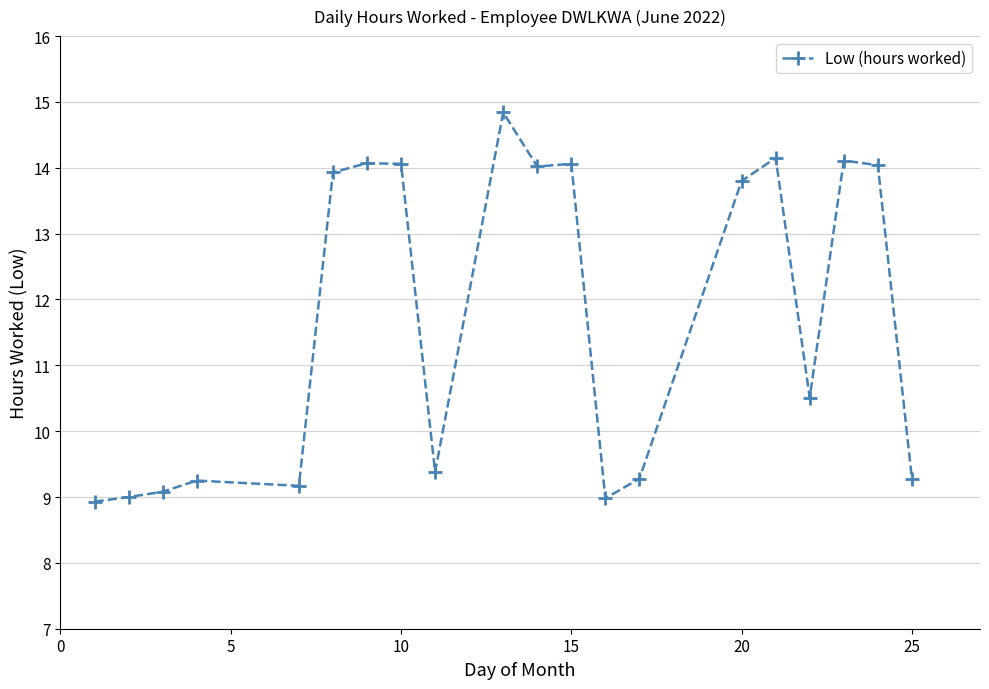

What is the maximum value shown in the chart?

14.8